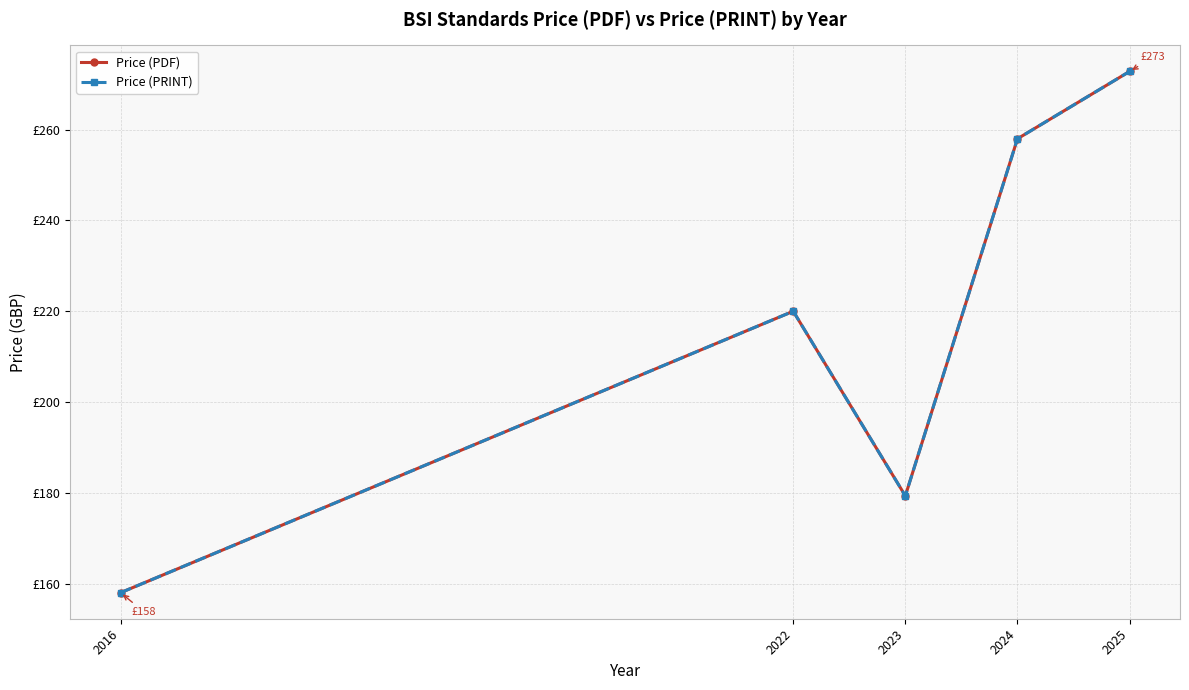

What is the smallest value displayed?

158.0